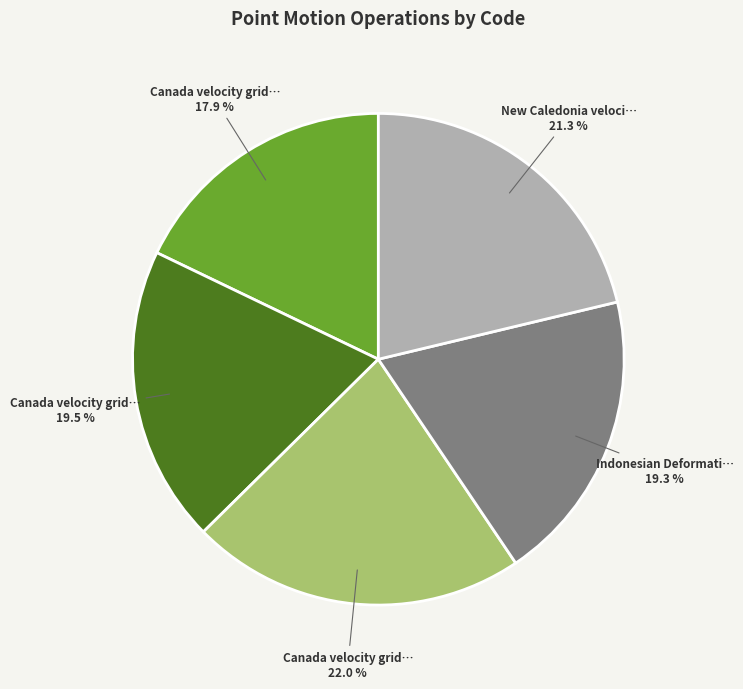

Is there a majority slice in this chart?

No